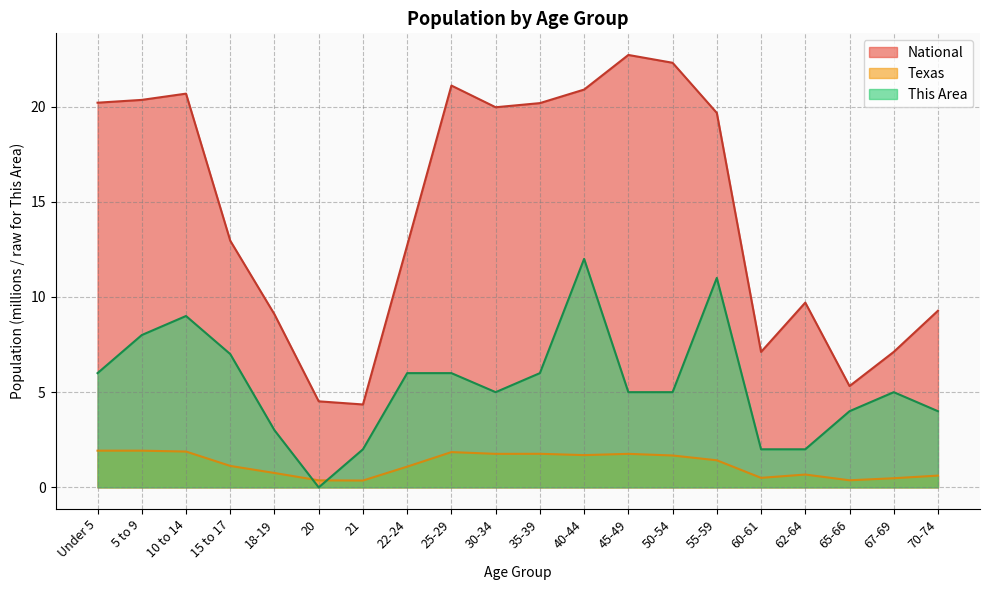

True or false: National has more than 1 points higher than both neighbors.

True